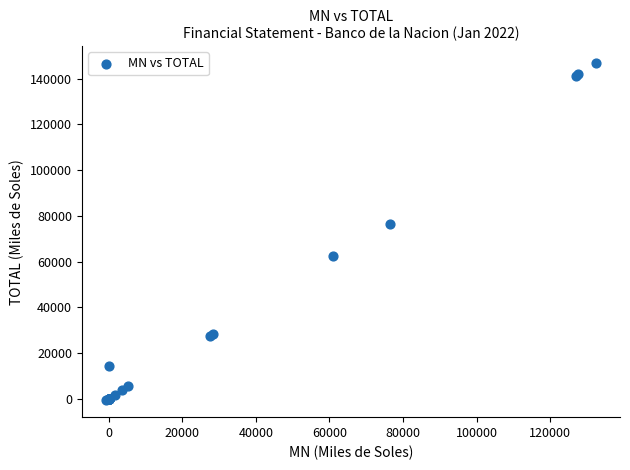

What Y value in the scatter plot is closest to 73047?

76496.0